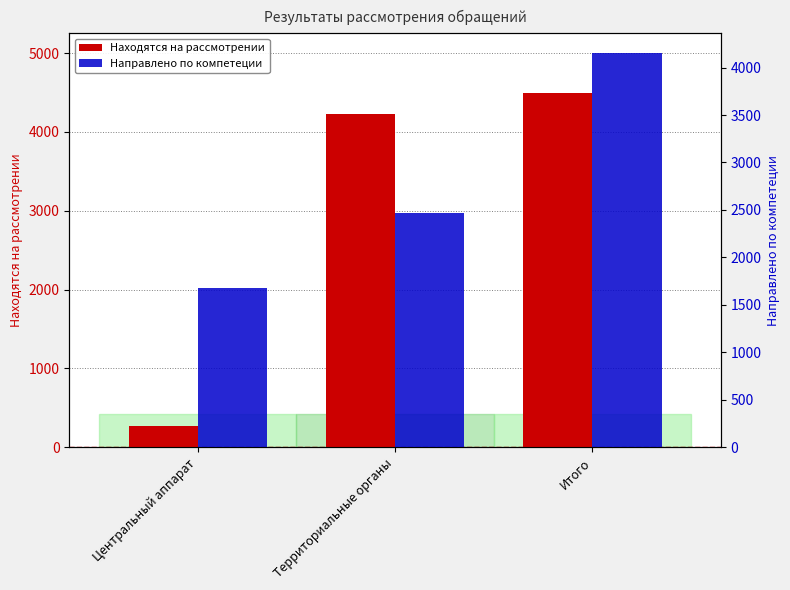

Count the number of categories in the chart.

3